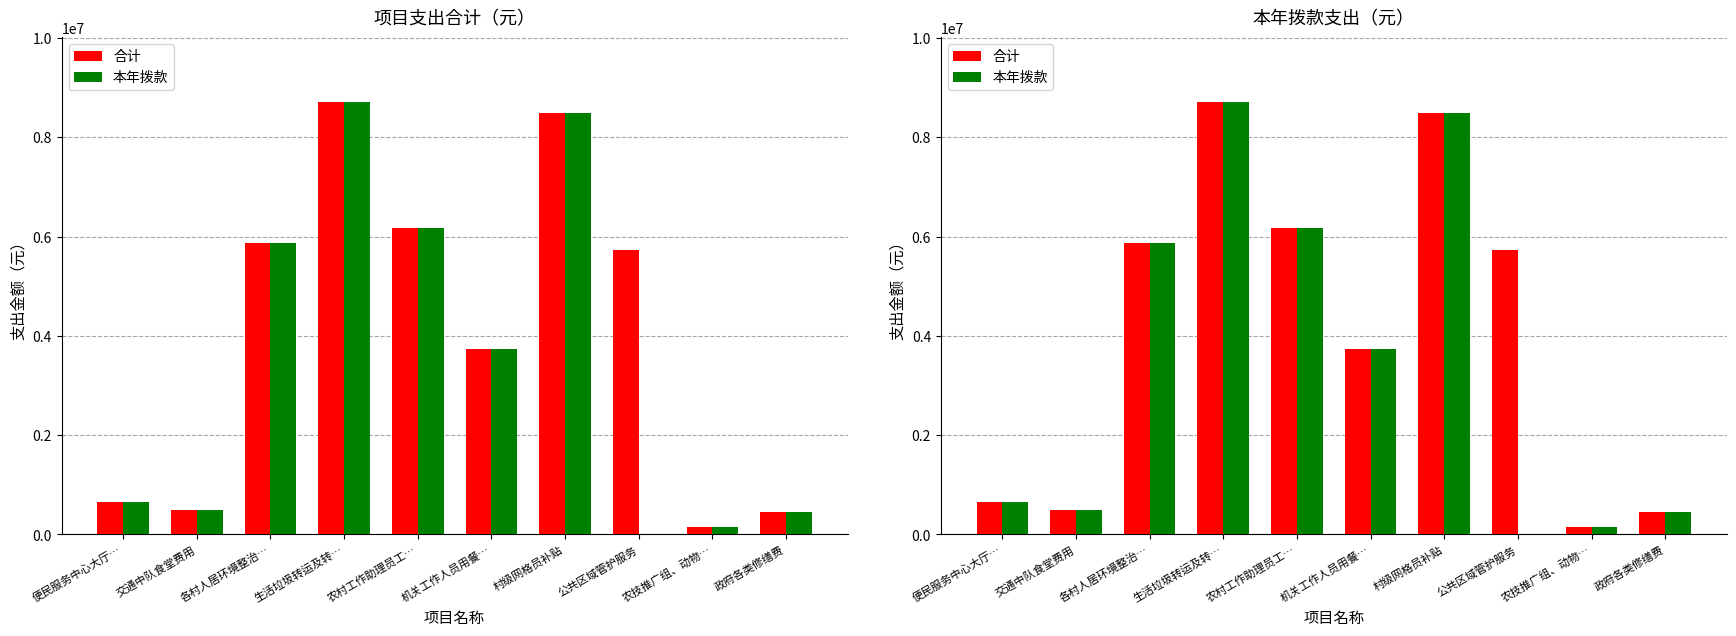

How many bars are there in total?

20